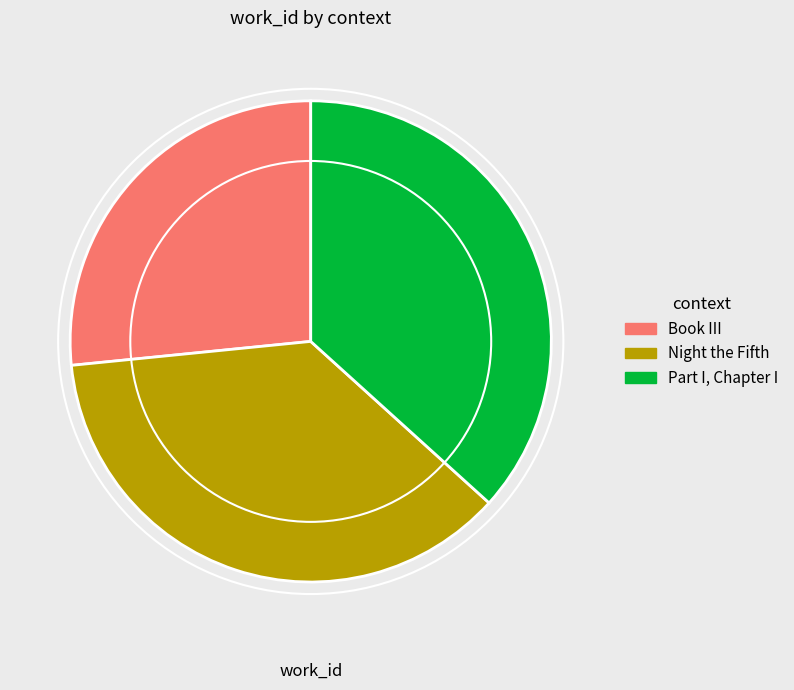

Does Night the Fifth represent more than half of the total?

No